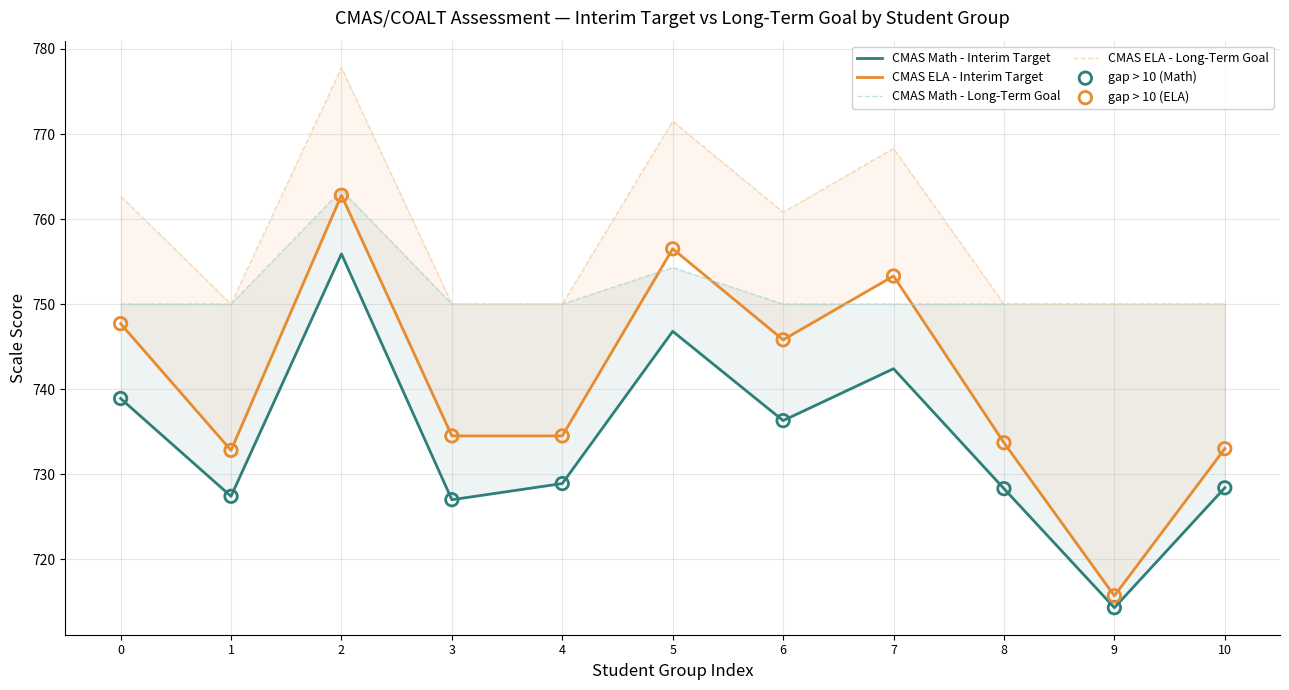

At how many categories does at least one series exceed 717?

11